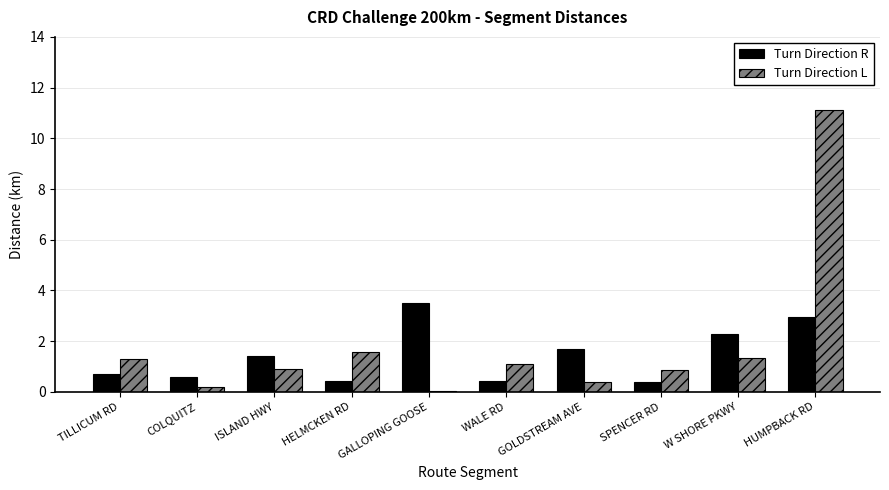

Which category has the highest value across all series?

HUMPBACK RD